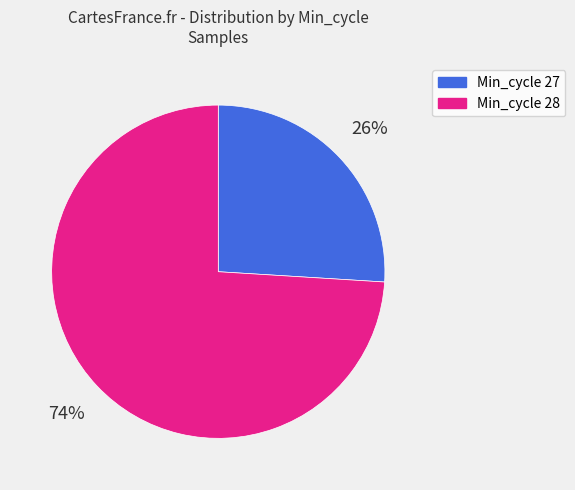

Does Min_cycle 27 account for over 50% of the chart?

No